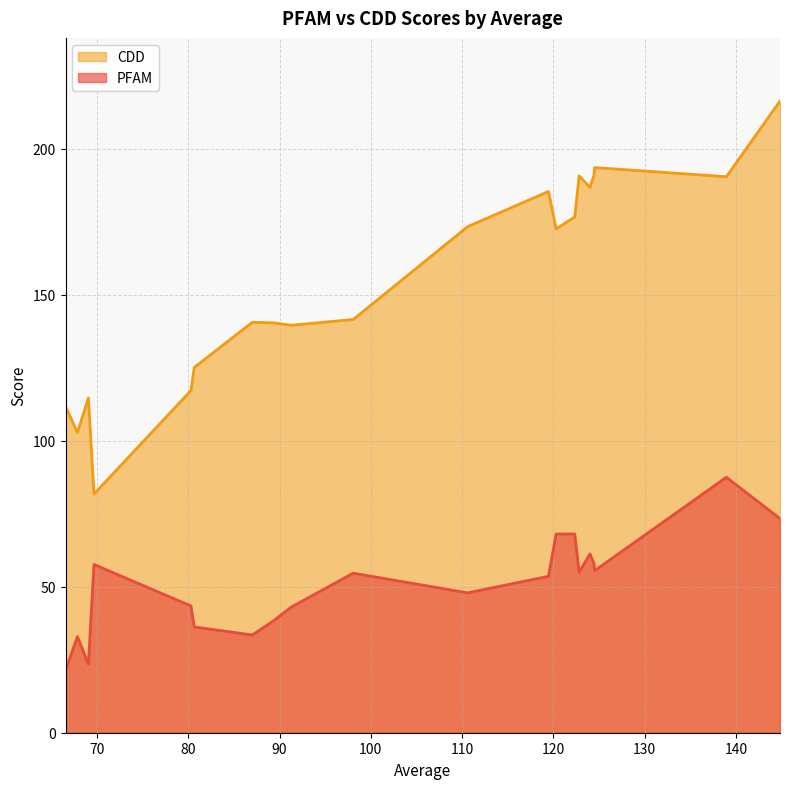

What is the value of the PFAM point at the 1st from the left?

21.4